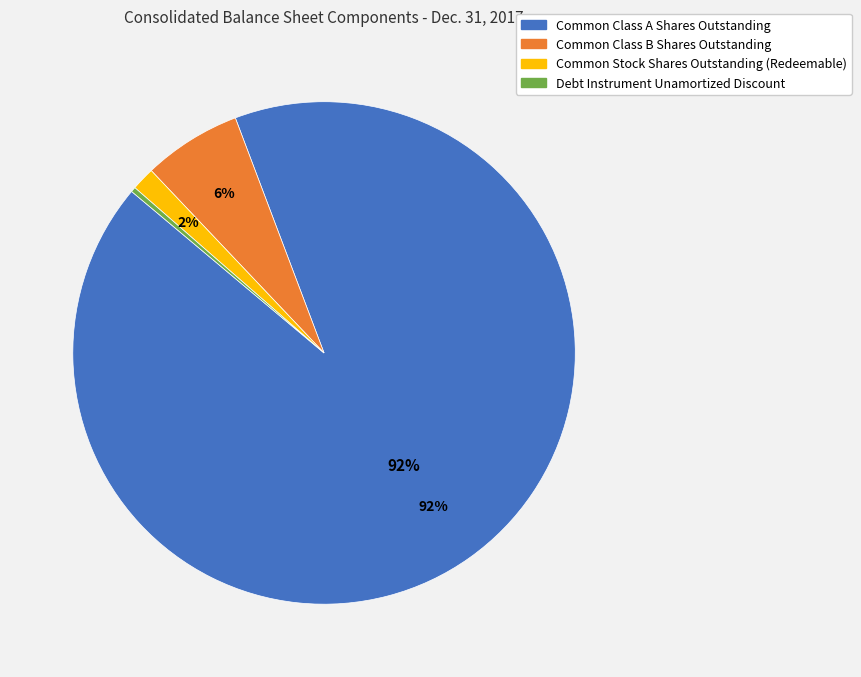

How many slices are in this pie chart?

4